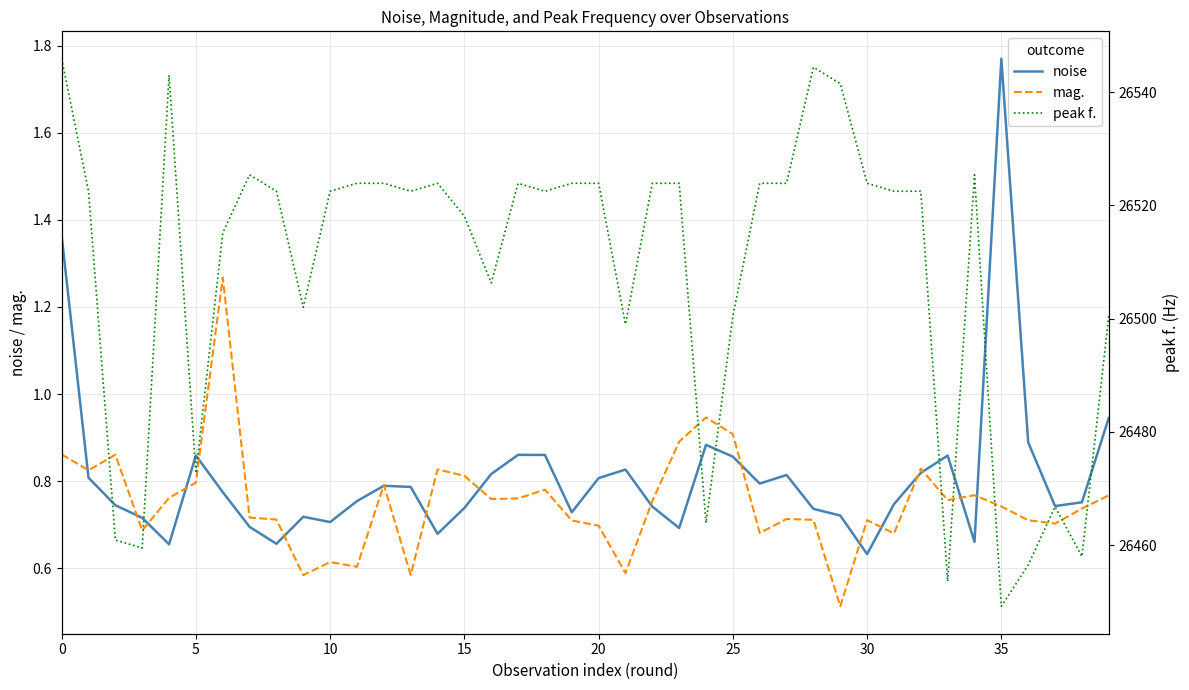

True or false: noise has a value of 1.2 at 20.

False